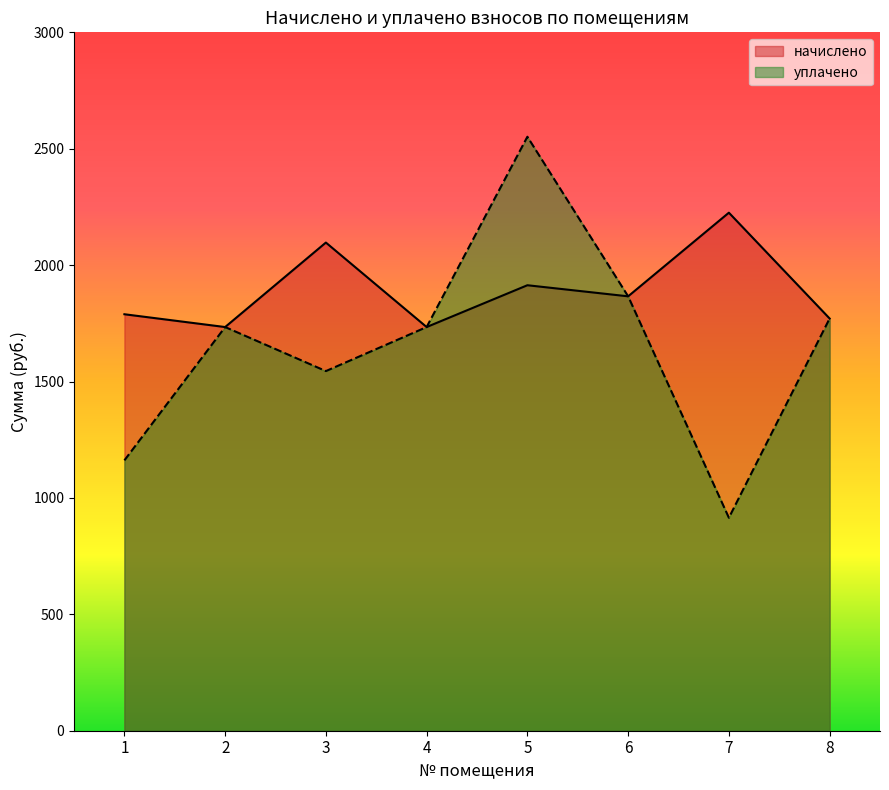

At which category is the sum across all series the highest?

5